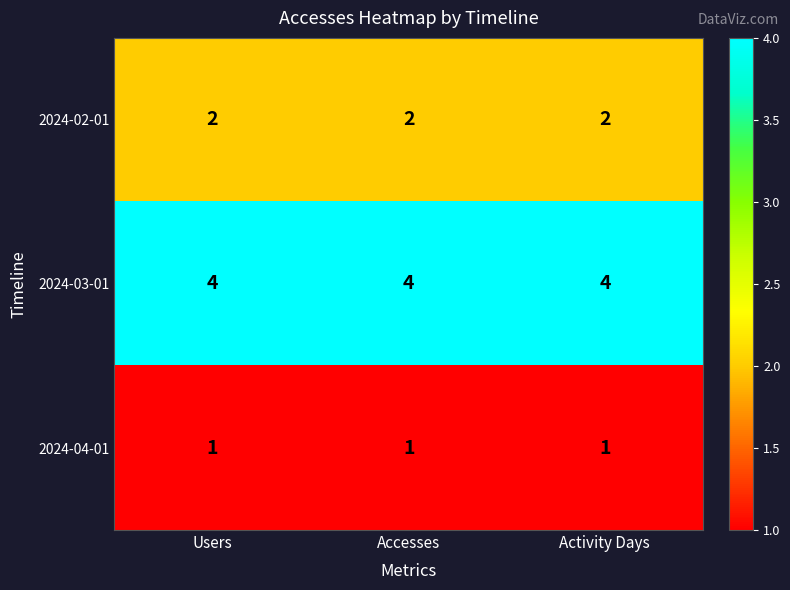

Rank the series at Users from highest to lowest value.

2024-03-01, 2024-02-01, 2024-04-01